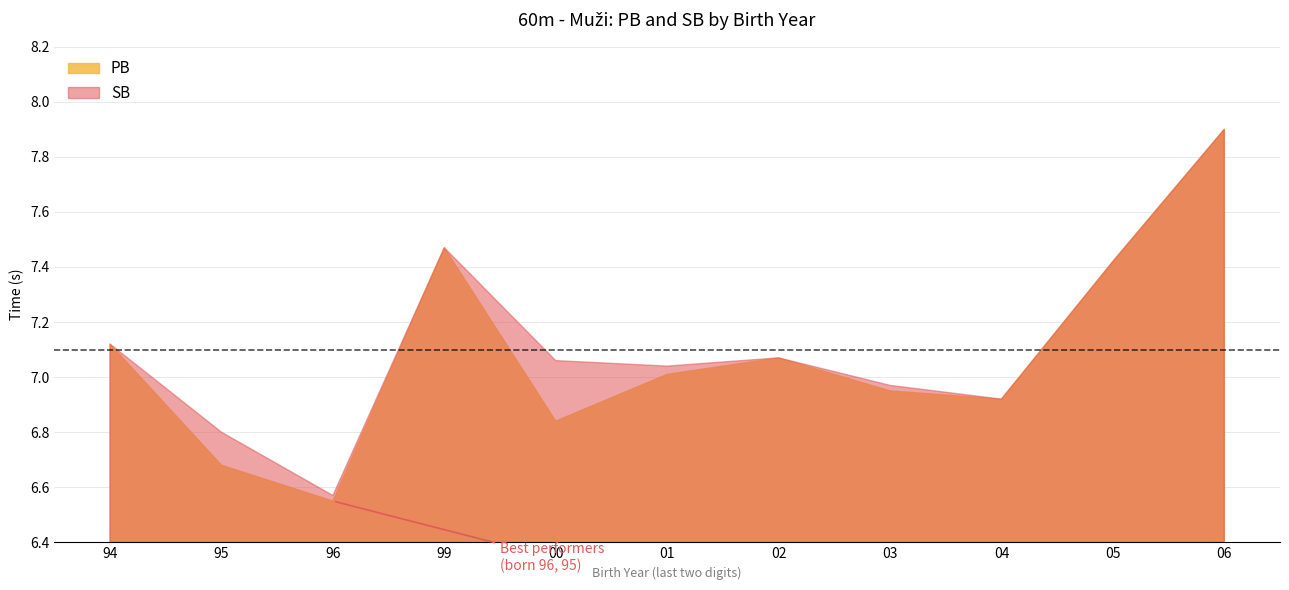

What is the label of the 2nd point from the right?

5